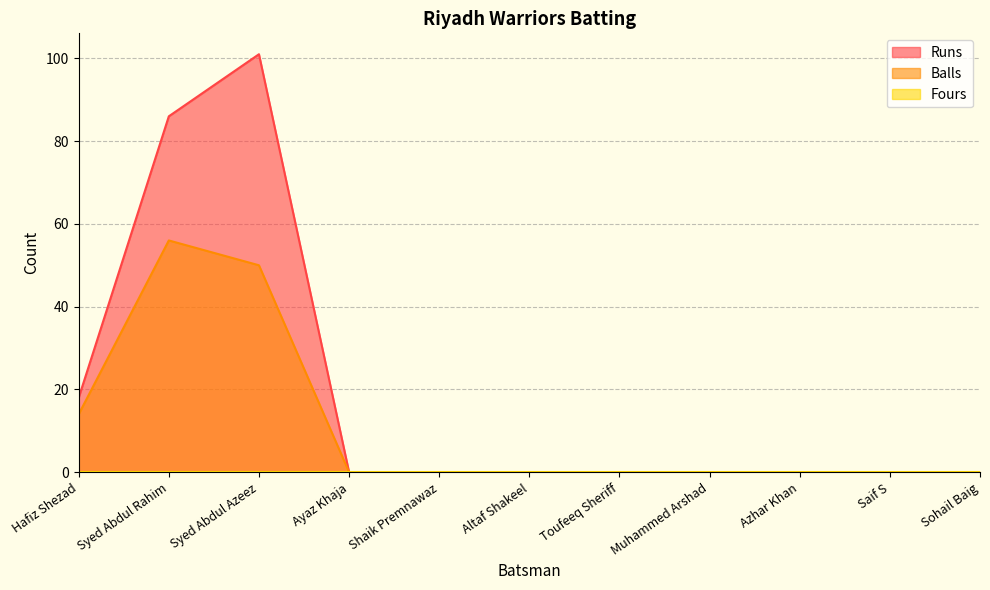

What is the difference between the maximum and minimum values in the Balls series?

56